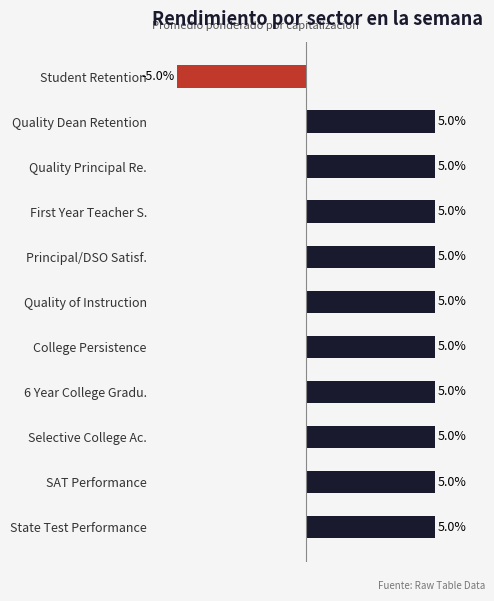

Which label corresponds to the smallest value in the chart?

Student Retention